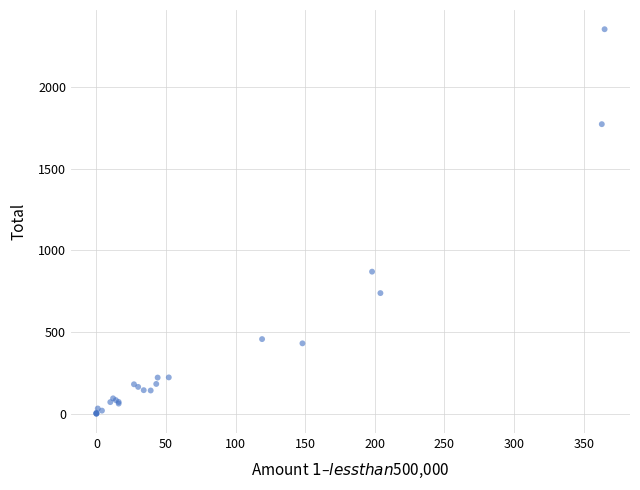

What Y value in the scatter plot is closest to 1176?

870